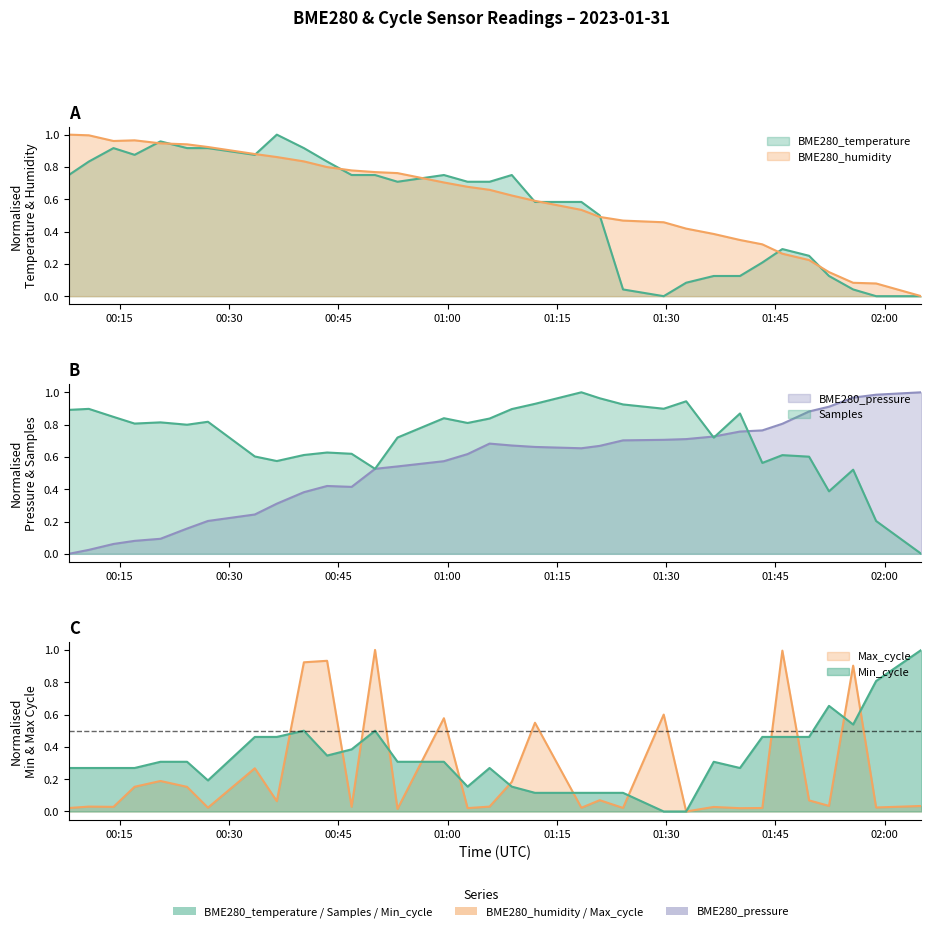

What is the value of the BME280_temperature point at the 7th from the left?

0.9